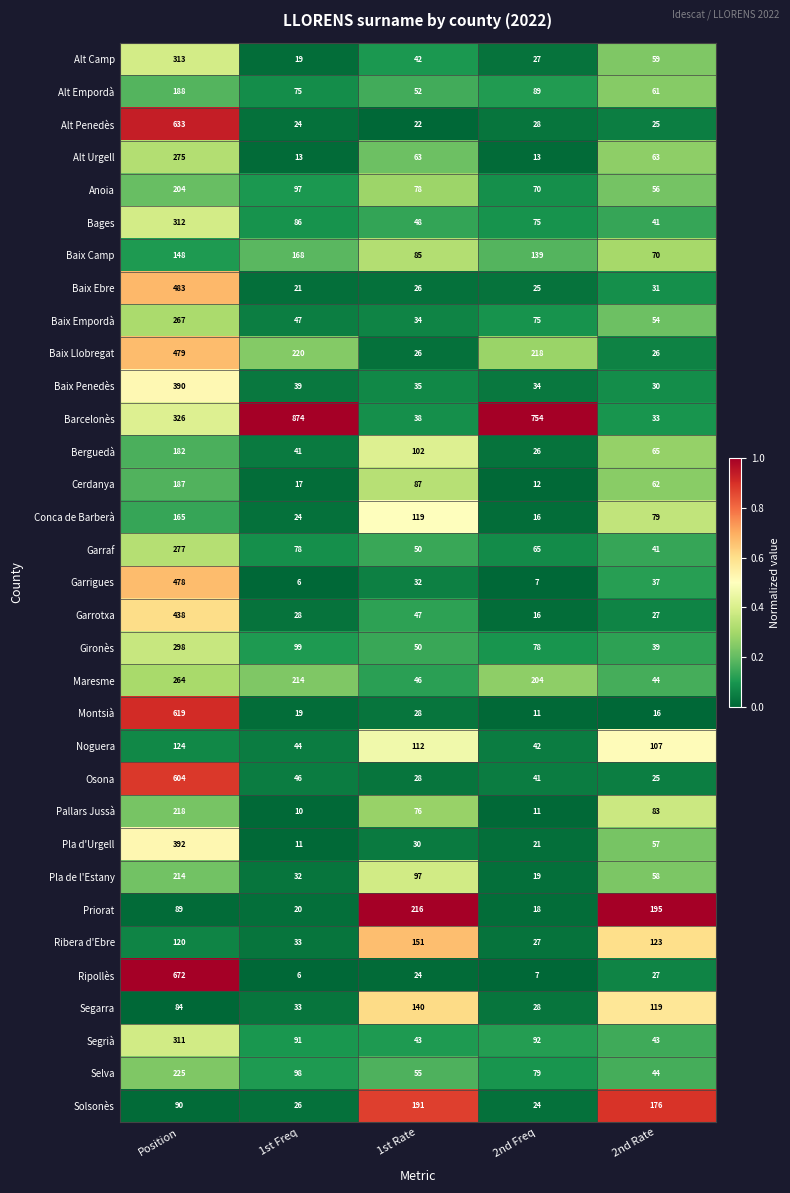

True or false: Bages has a value of 44 at 1st Freq.

False